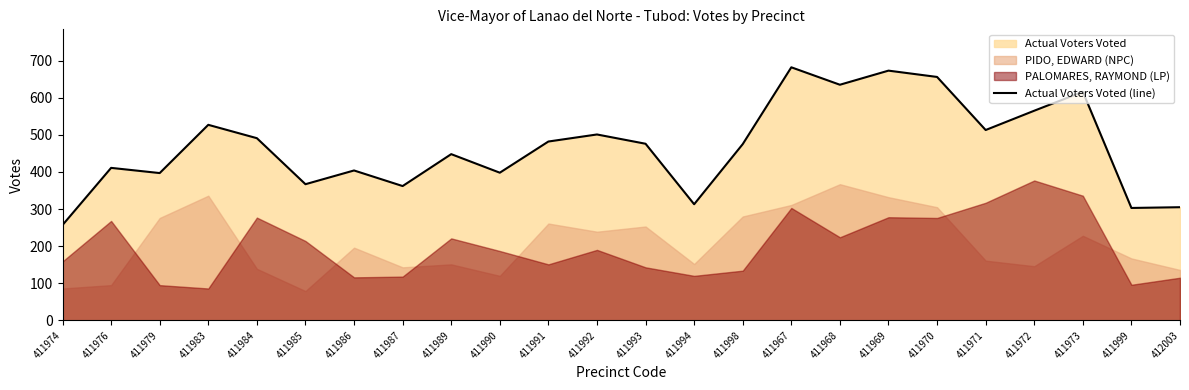

Where is the first local maximum?

411976